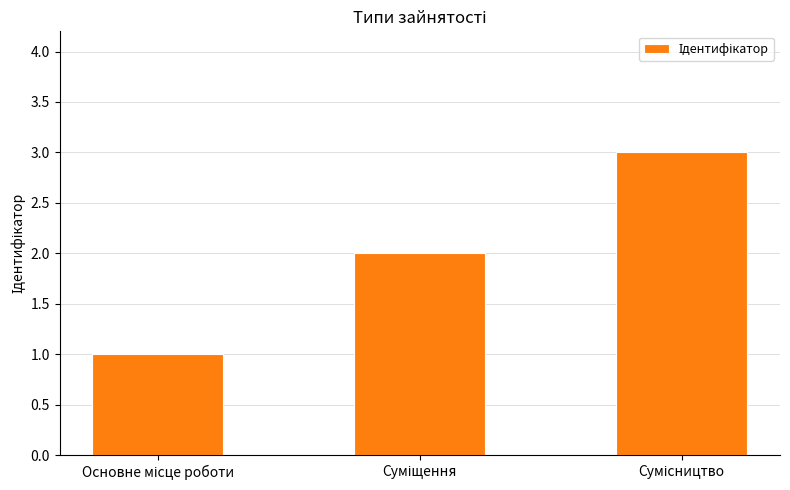

What is the greatest value displayed?

3